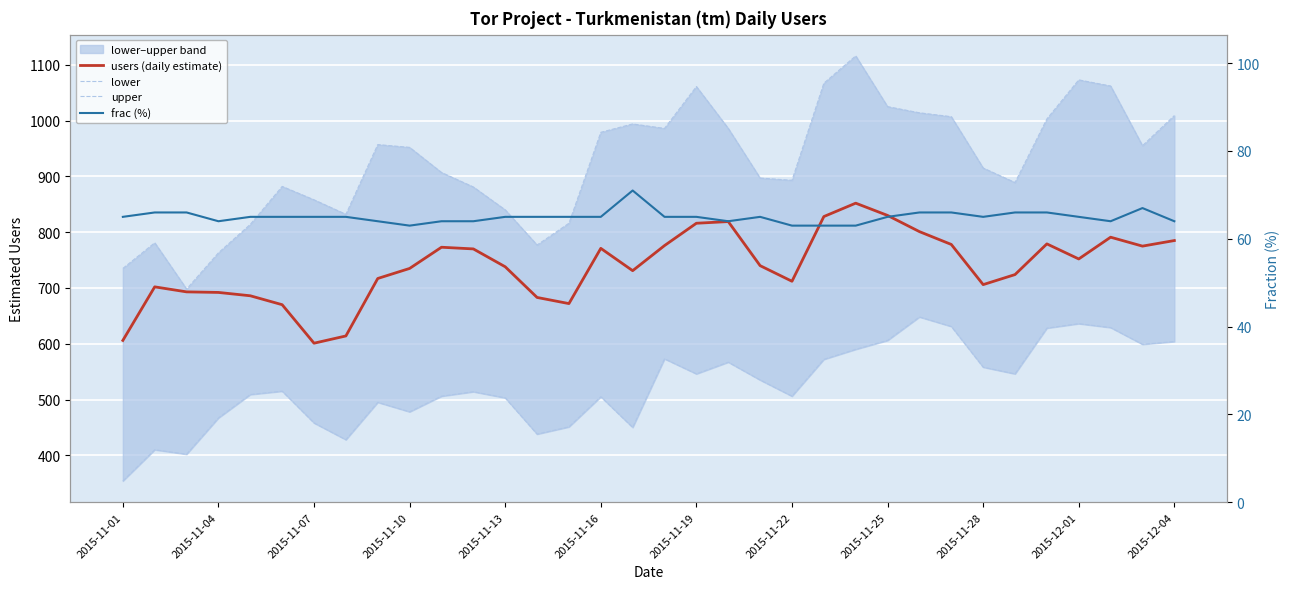

How many values in the lower series exceed 515?

16